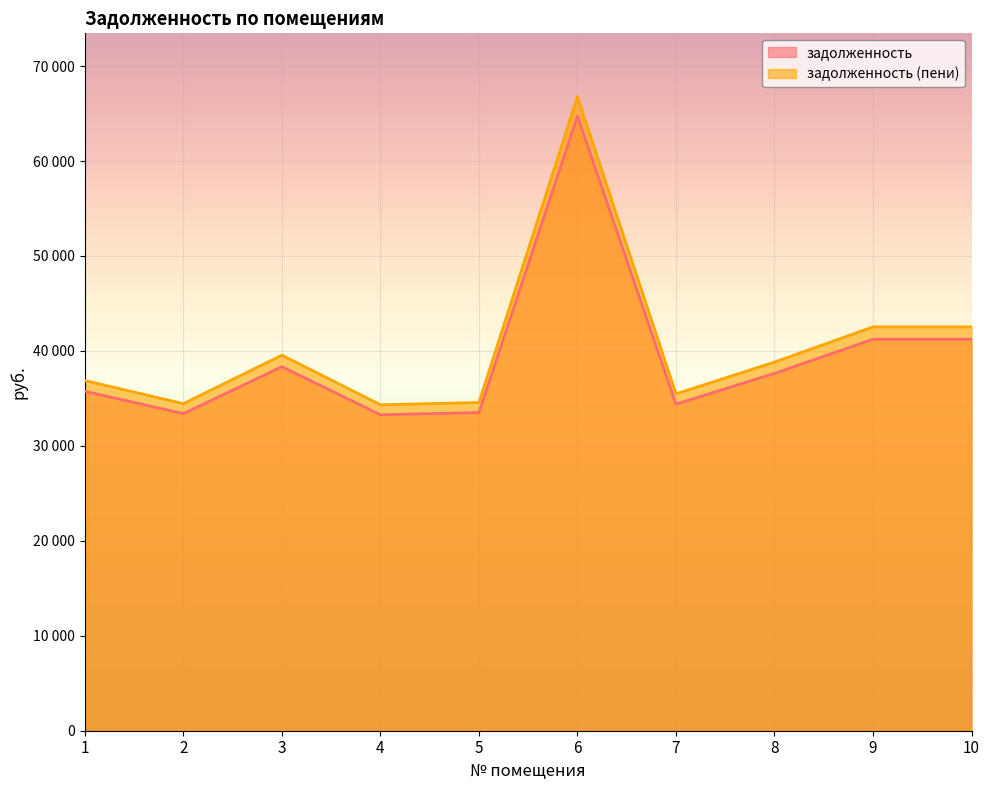

Which series has the largest total across all categories?

задолженность (пени)